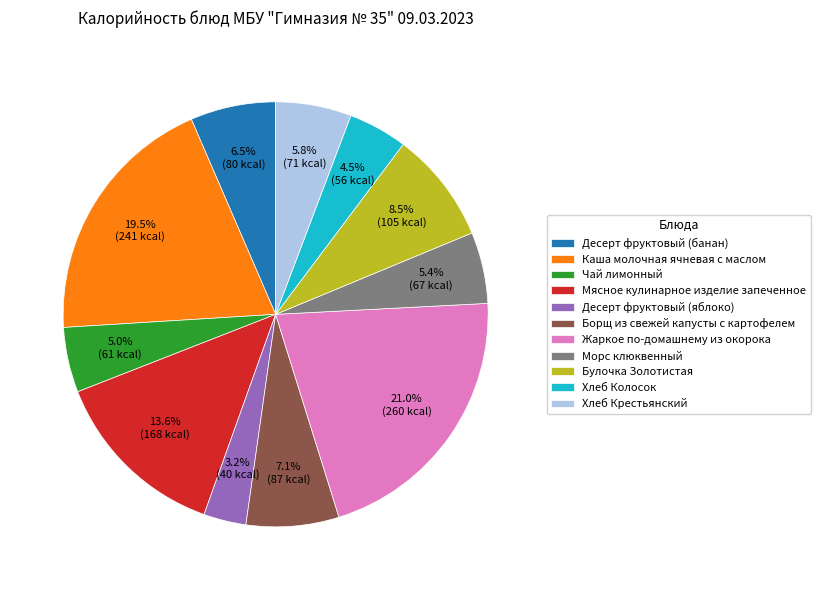

To the nearest percent, what portion does Чай лимонный represent?

5%